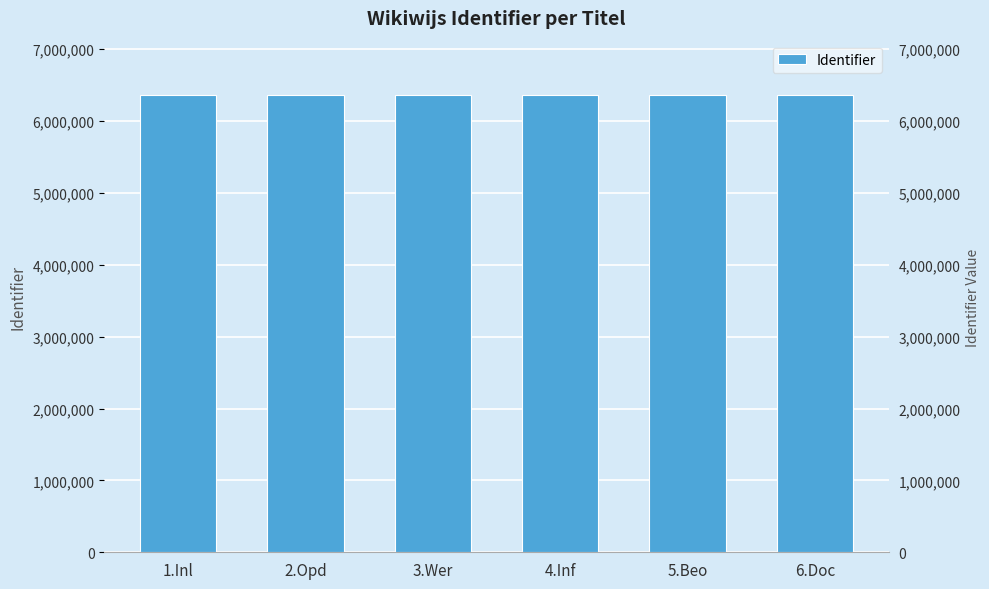

Is it true that the value at 4.Inf is 9480232?

False